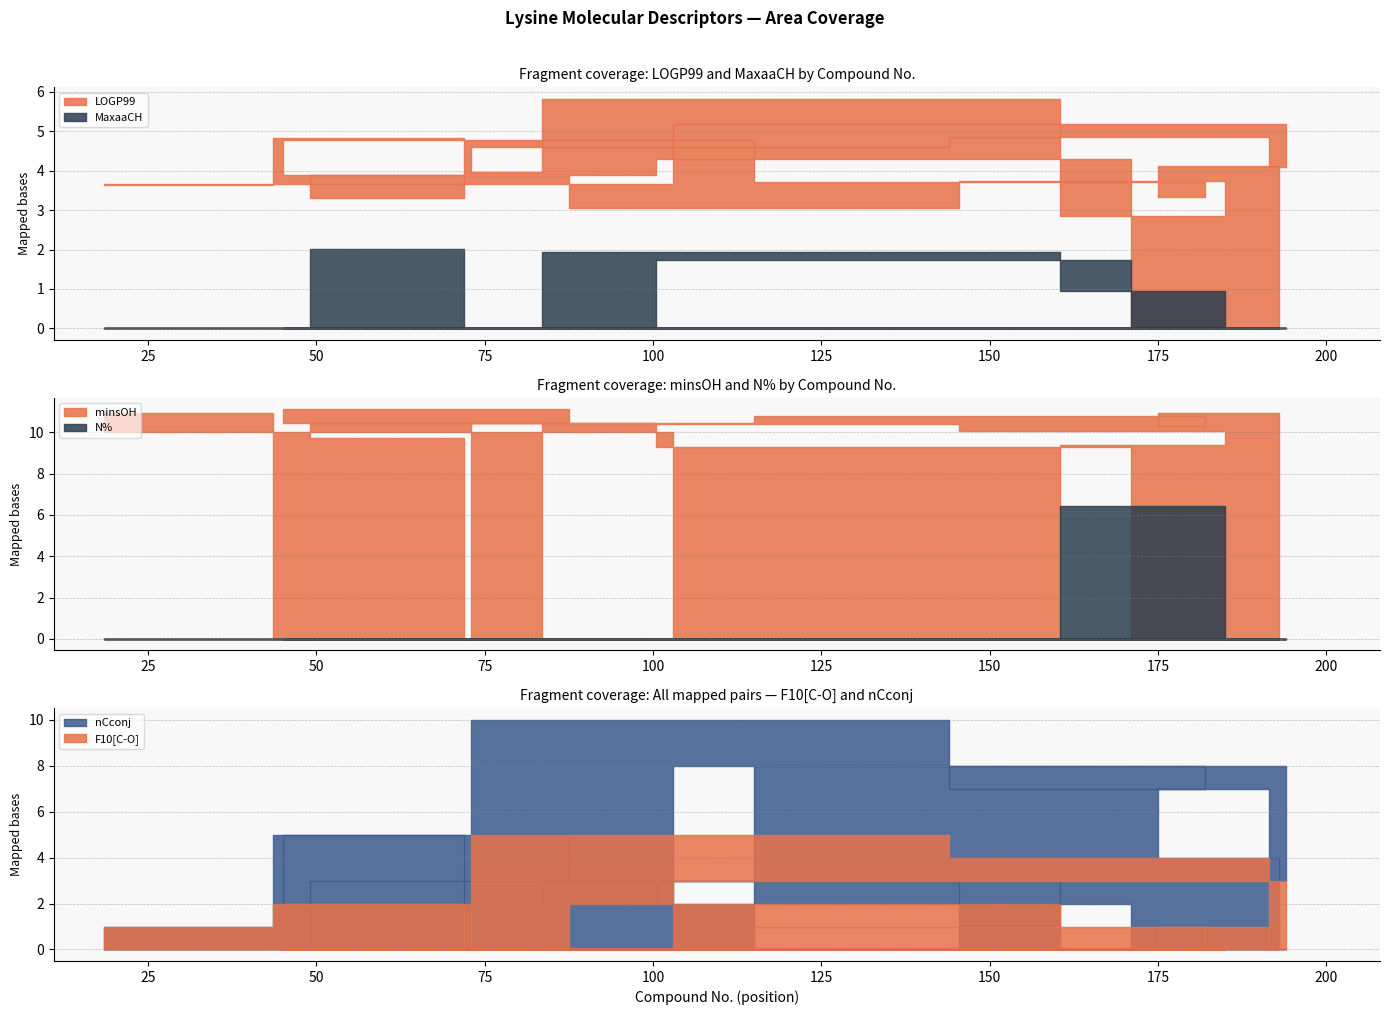

What are all the series names shown in the legend?

LOGP99, MaxaaCH, minsOH, N%, F10[C-O], nCconj